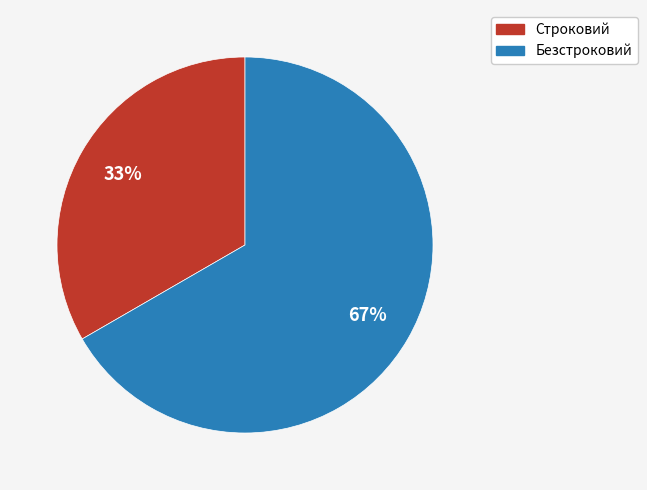

Rank the categories by value from lowest to highest.

Строковий, Безстроковий